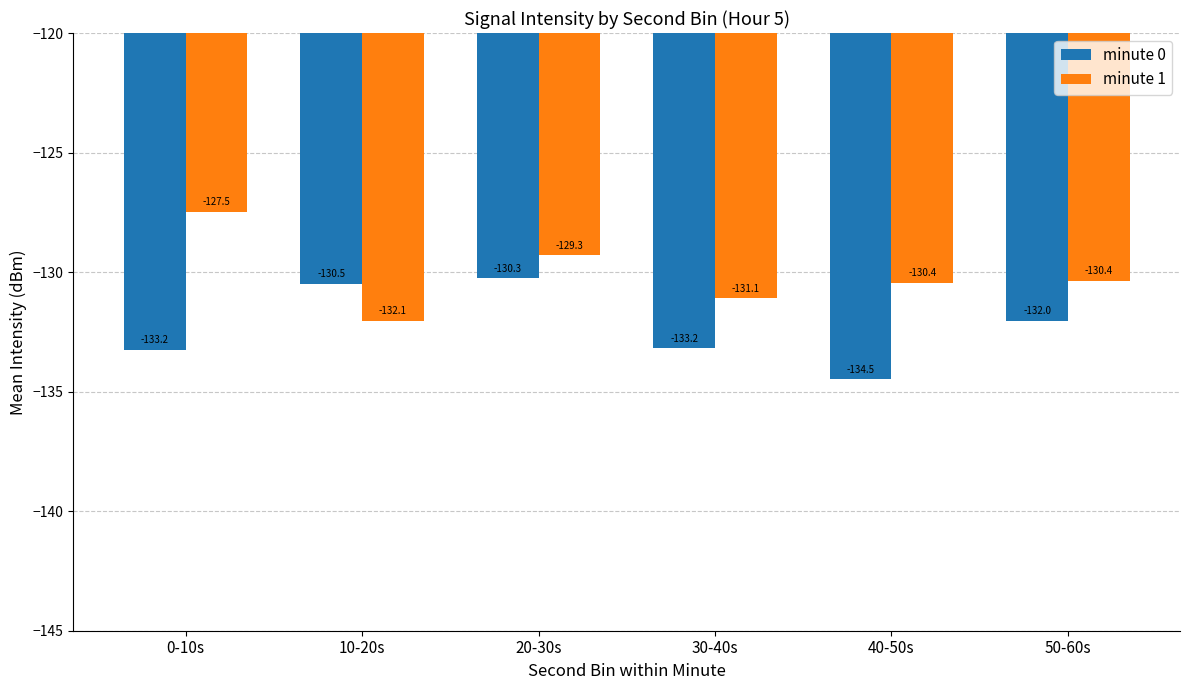

Reading left to right, list all the values displayed in this chart.

minute 0: -133.2	-130.5	-130.3	-133.2	-134.5	-132.0
minute 1: -127.5	-132.1	-129.3	-131.1	-130.4	-130.4